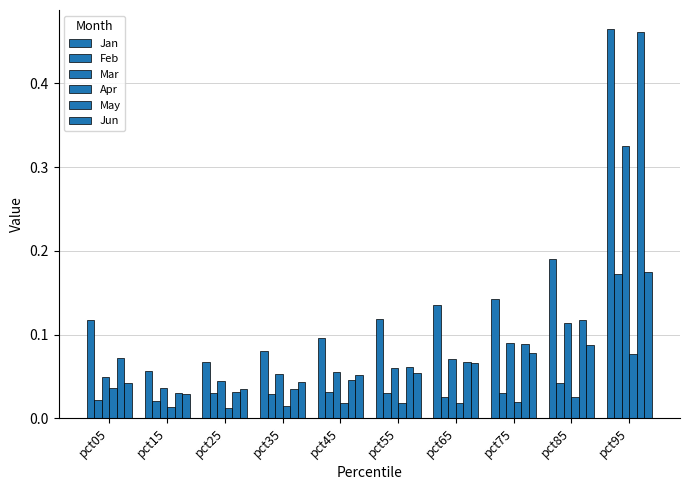

At how many categories does at least one series exceed 0?

10